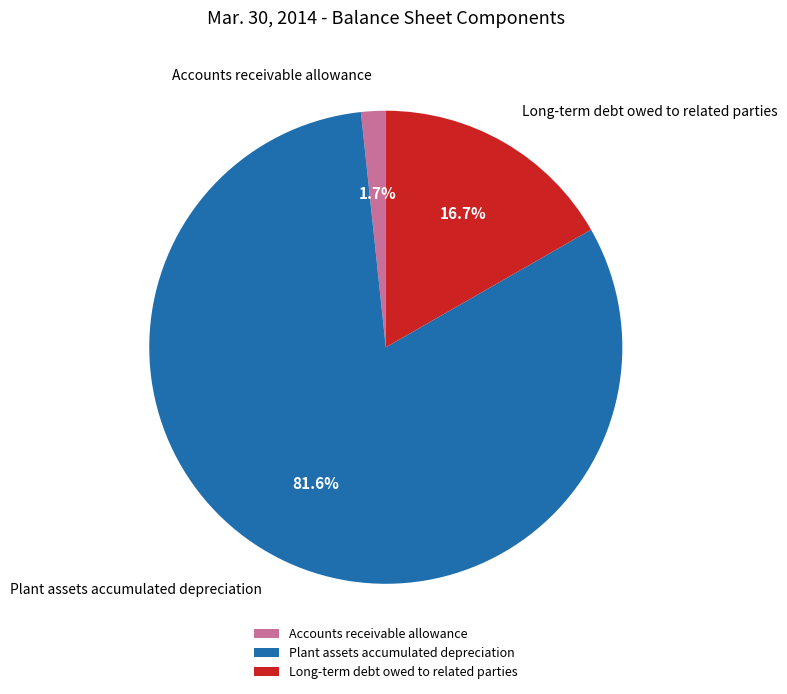

Which category has the smallest portion of the pie?

Accounts receivable allowance